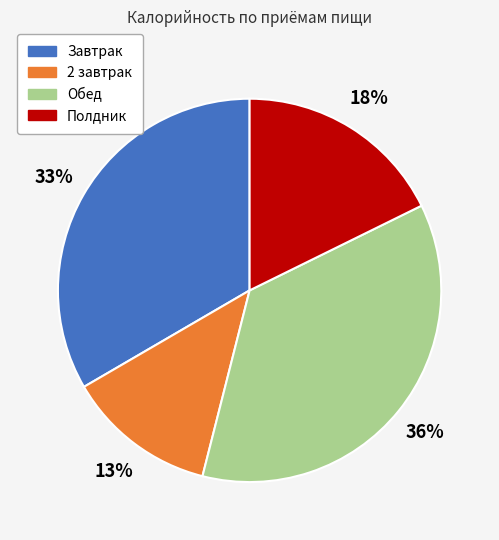

How many slices are in this pie chart?

4